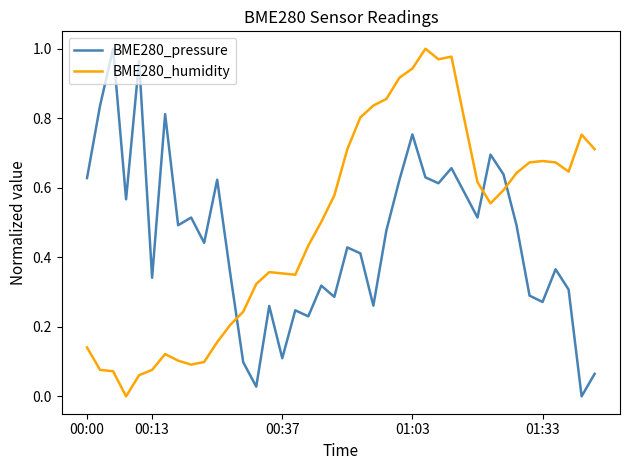

True or false: BME280_humidity and BME280_pressure cross at least once.

True